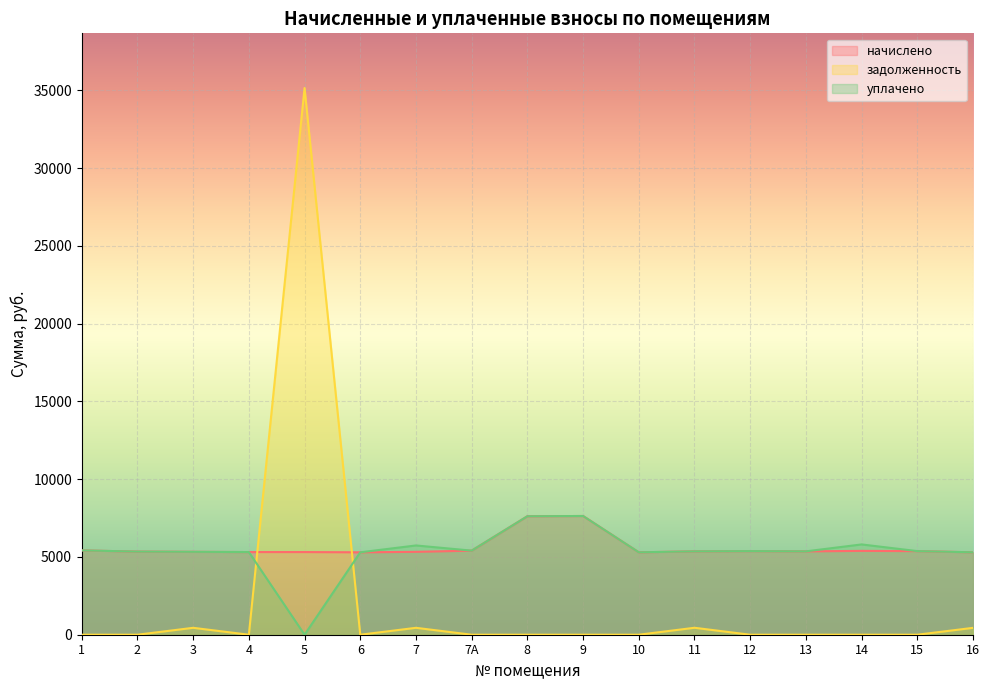

Which category has the lowest value in the начислено series?

6